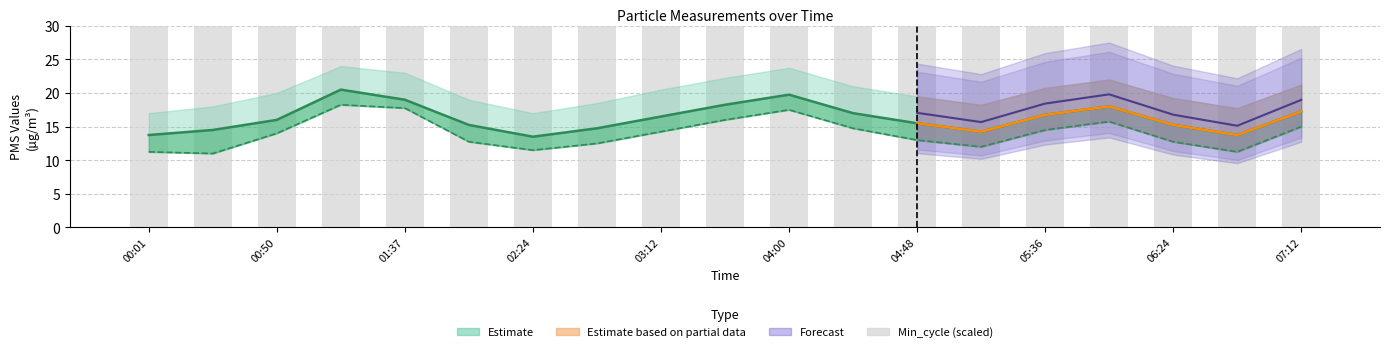

What is the sum of all values?

1034